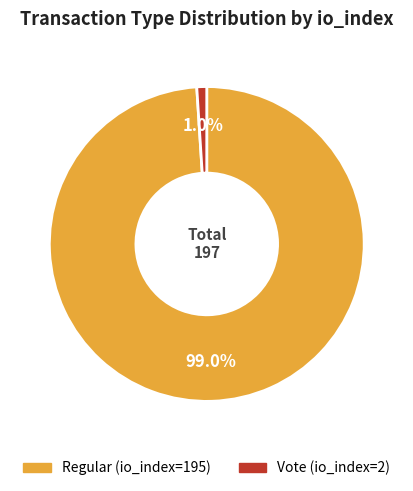

Rank the categories by value from highest to lowest.

Regular (io_index=195), Vote (io_index=2)